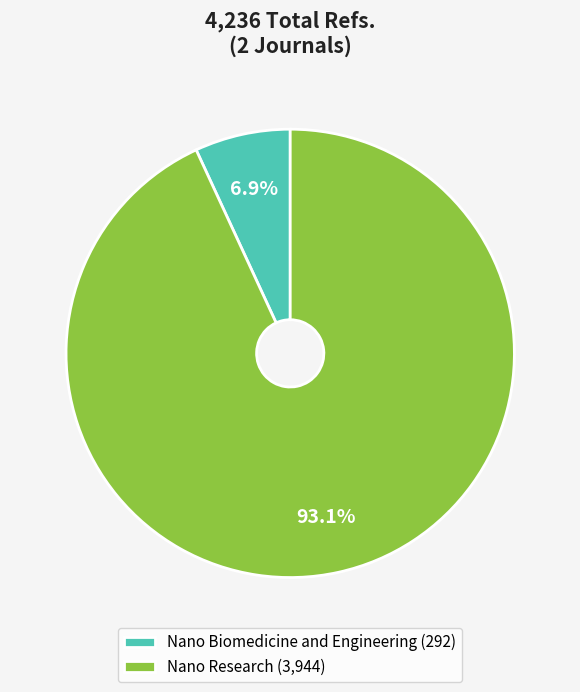

Does any single category account for the majority?

Yes